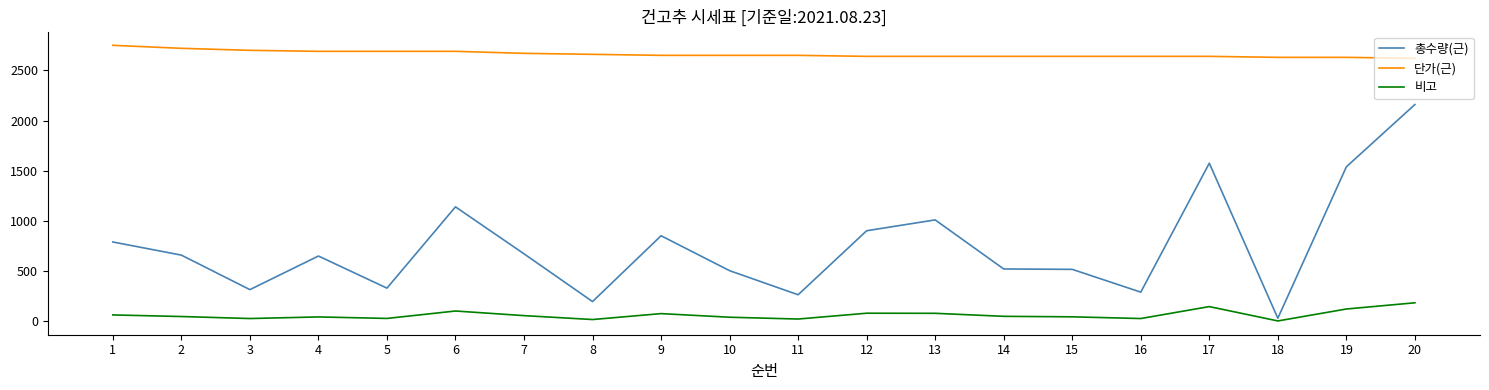

How many values in the 총수량(근) series are below 659?

10